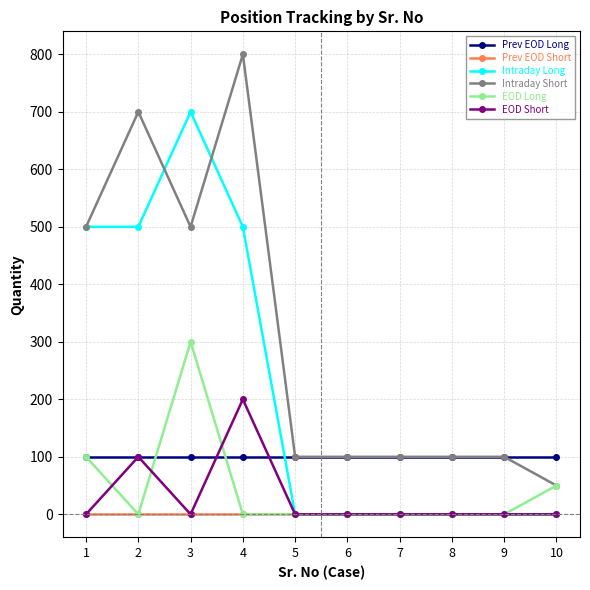

Where is the first local maximum for EOD Long?

3